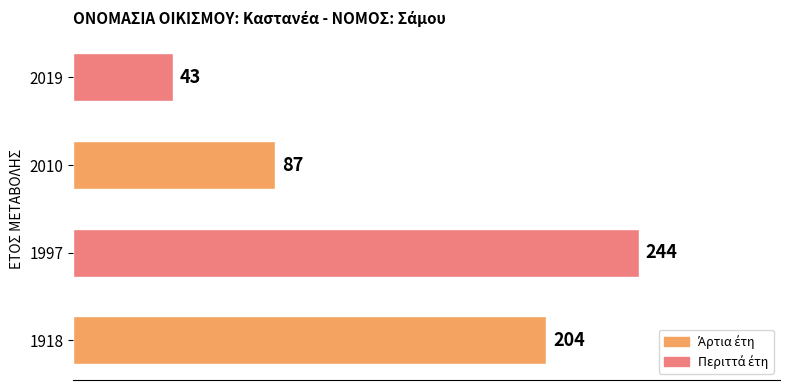

At which category does the chart reach its peak across all series?

1997